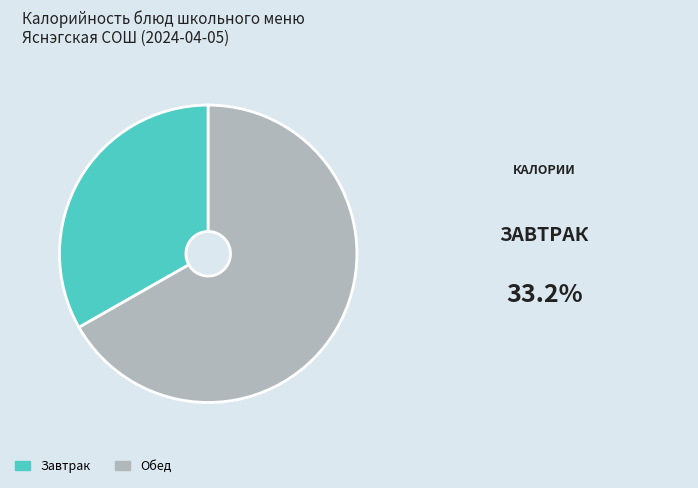

Is there any slice that represents more than half of the pie?

Yes